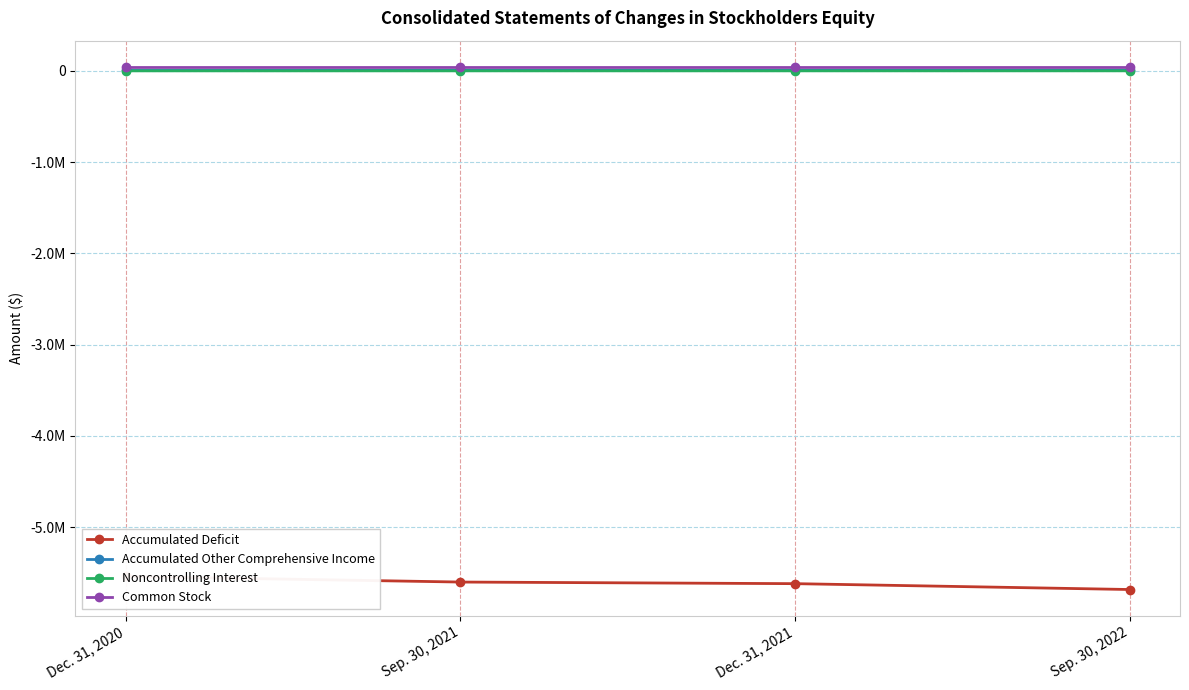

What is the maximum value shown in the chart?

44101